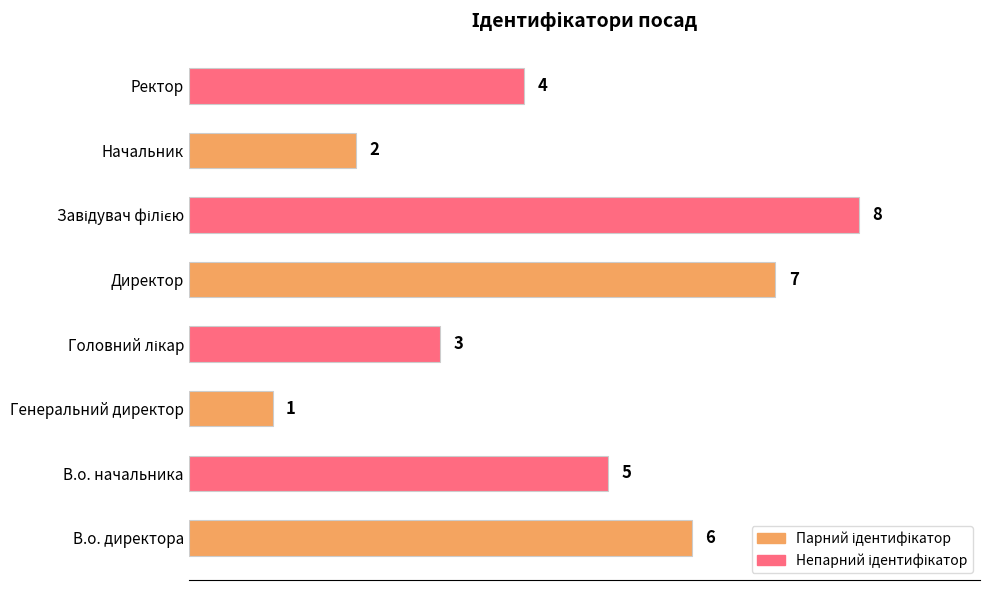

Reading bottom to top, list all the values displayed in this chart.

6	5	1	3	7	8	2	4